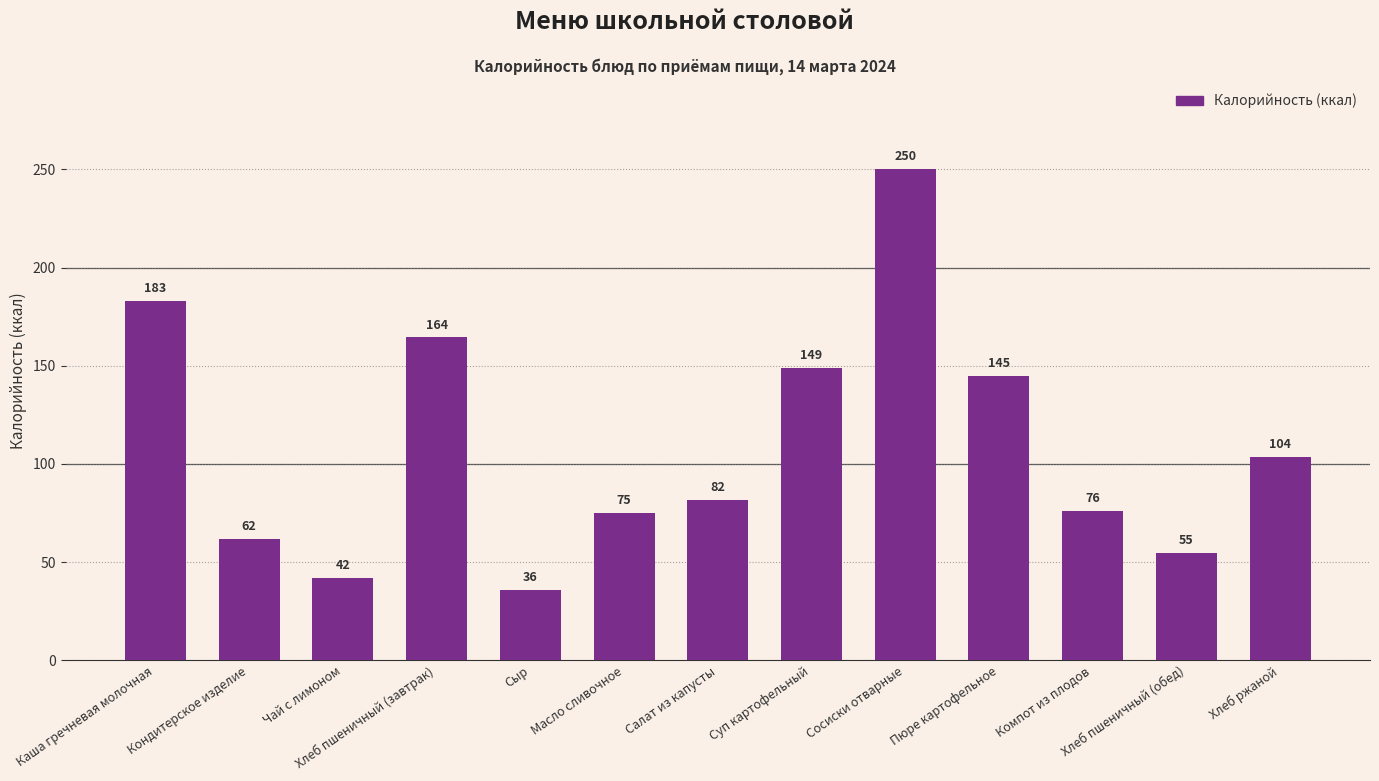

True or false: the data shows 36.0 at Сыр.

True